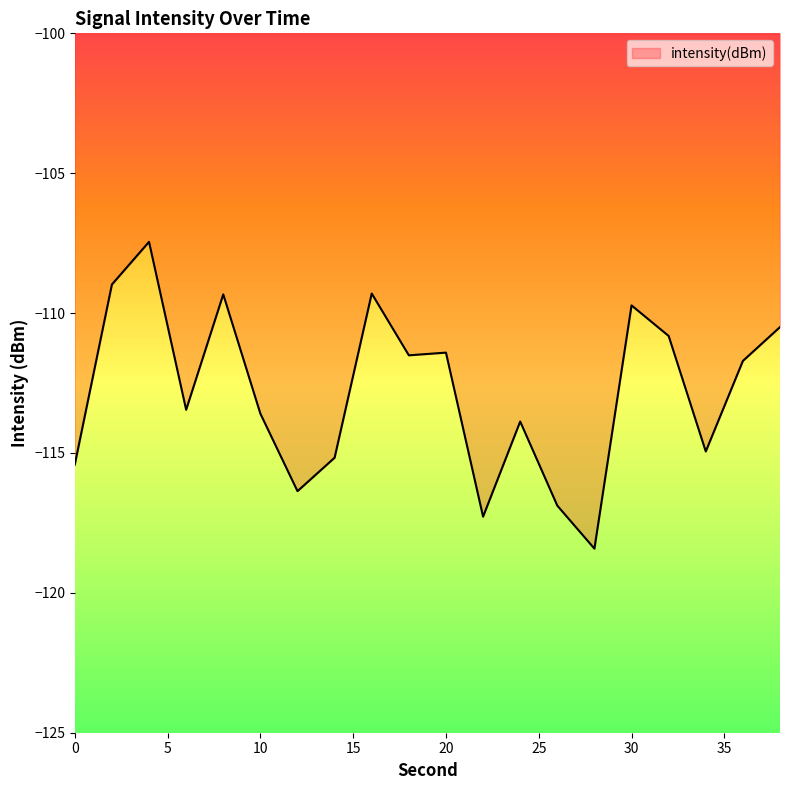

True or false: the data has more than 2 interior local peaks.

True